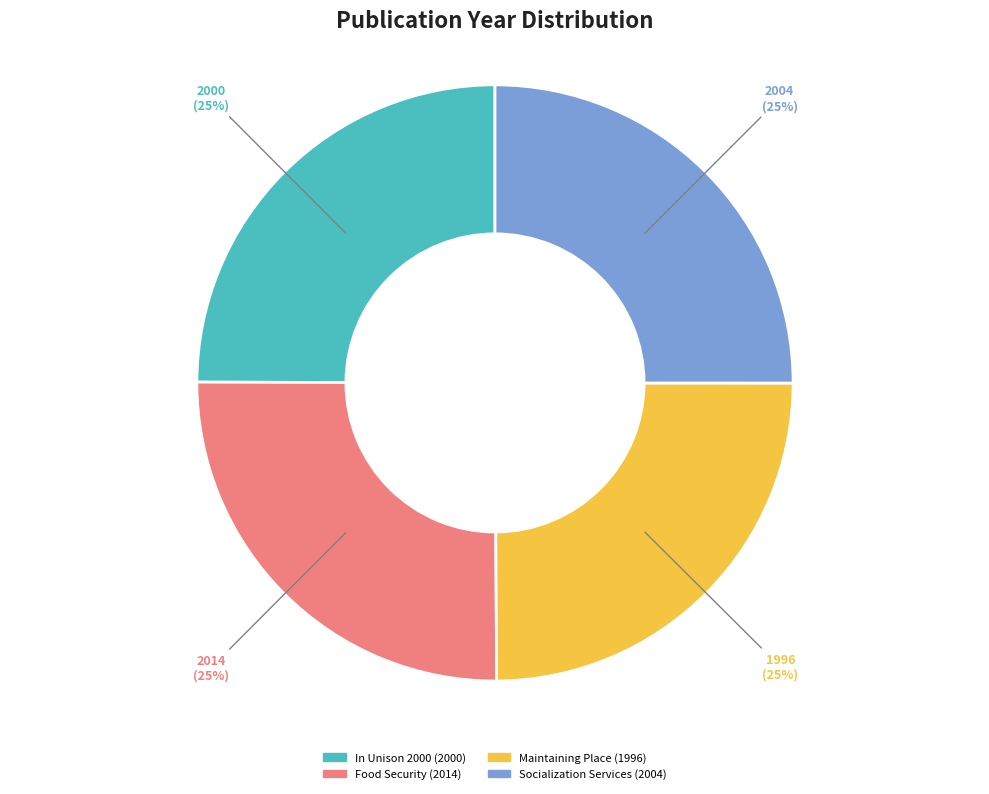

Is there any slice that represents more than half of the pie?

No